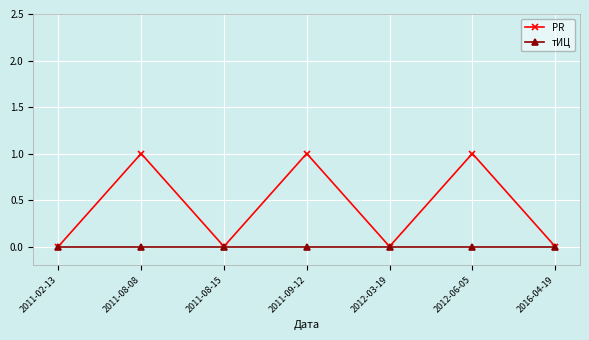

What are all the series names shown in the legend?

PR, тИЦ